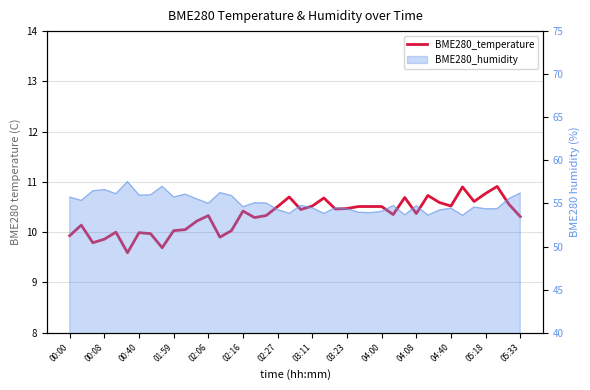

Does the chart display data point markers on the line(s)?

No